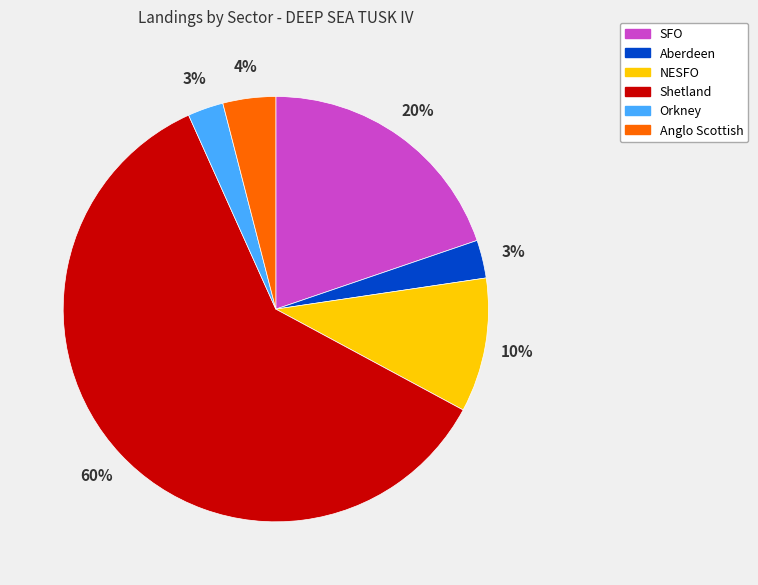

To the nearest percent, what percentage of the pie is SFO?

20%